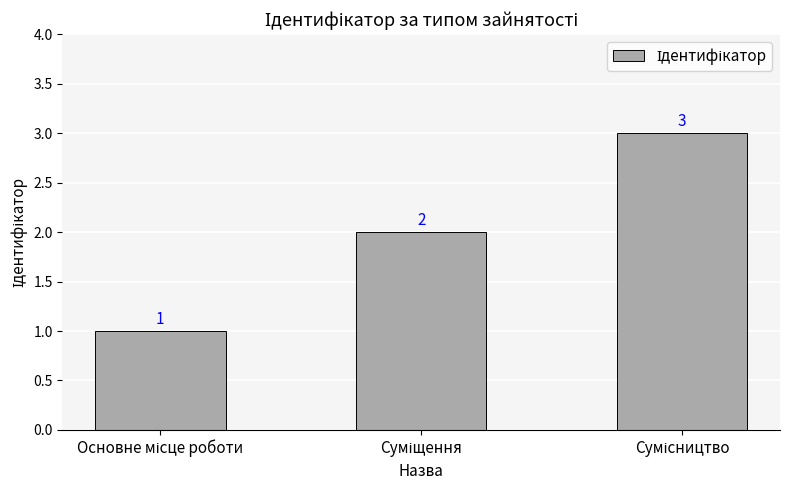

How many series are shown in this chart?

1